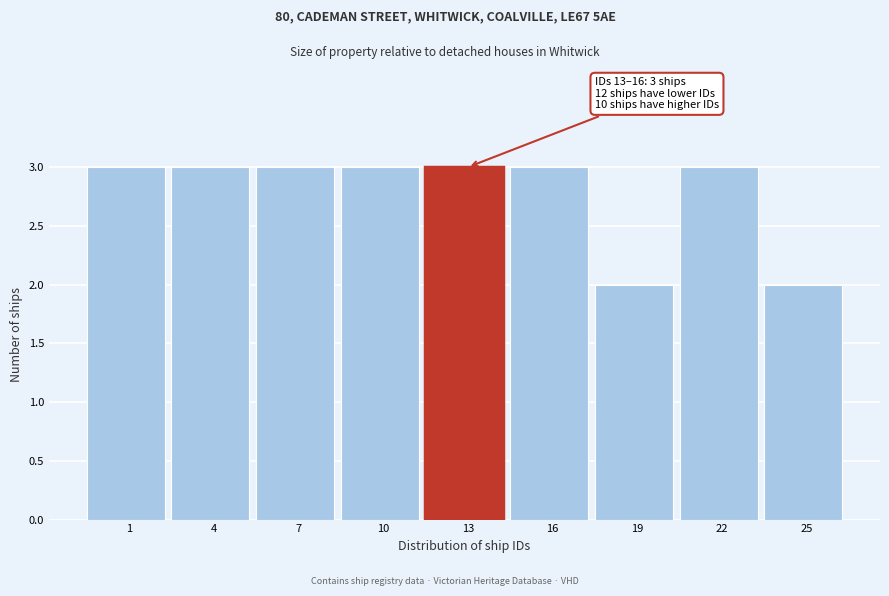

Reading left to right, transcribe all the data shown in this chart.

3	3	3	3	3	3	2	3	2